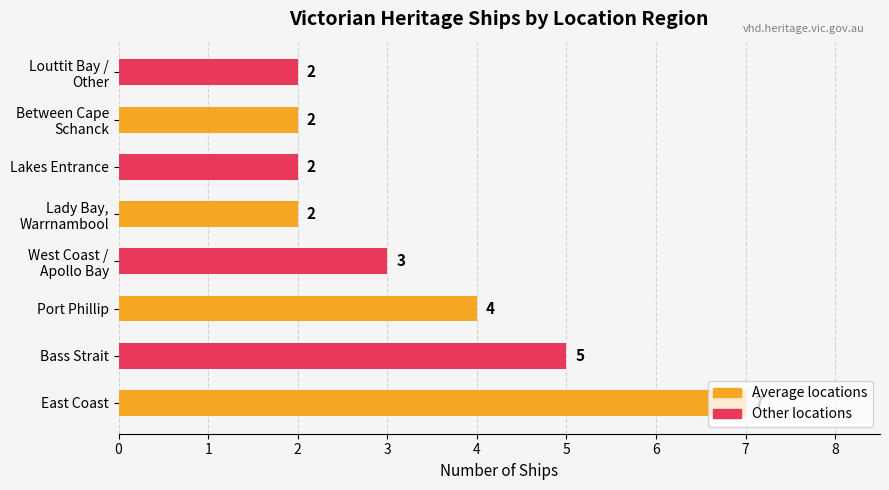

What is the average value?

3